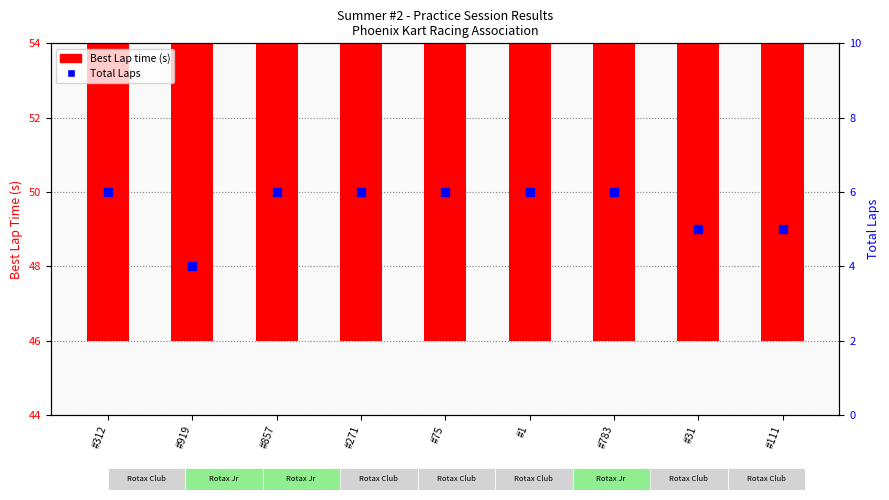

Which series reaches the maximum Y coordinate?

Best Lap time (s)